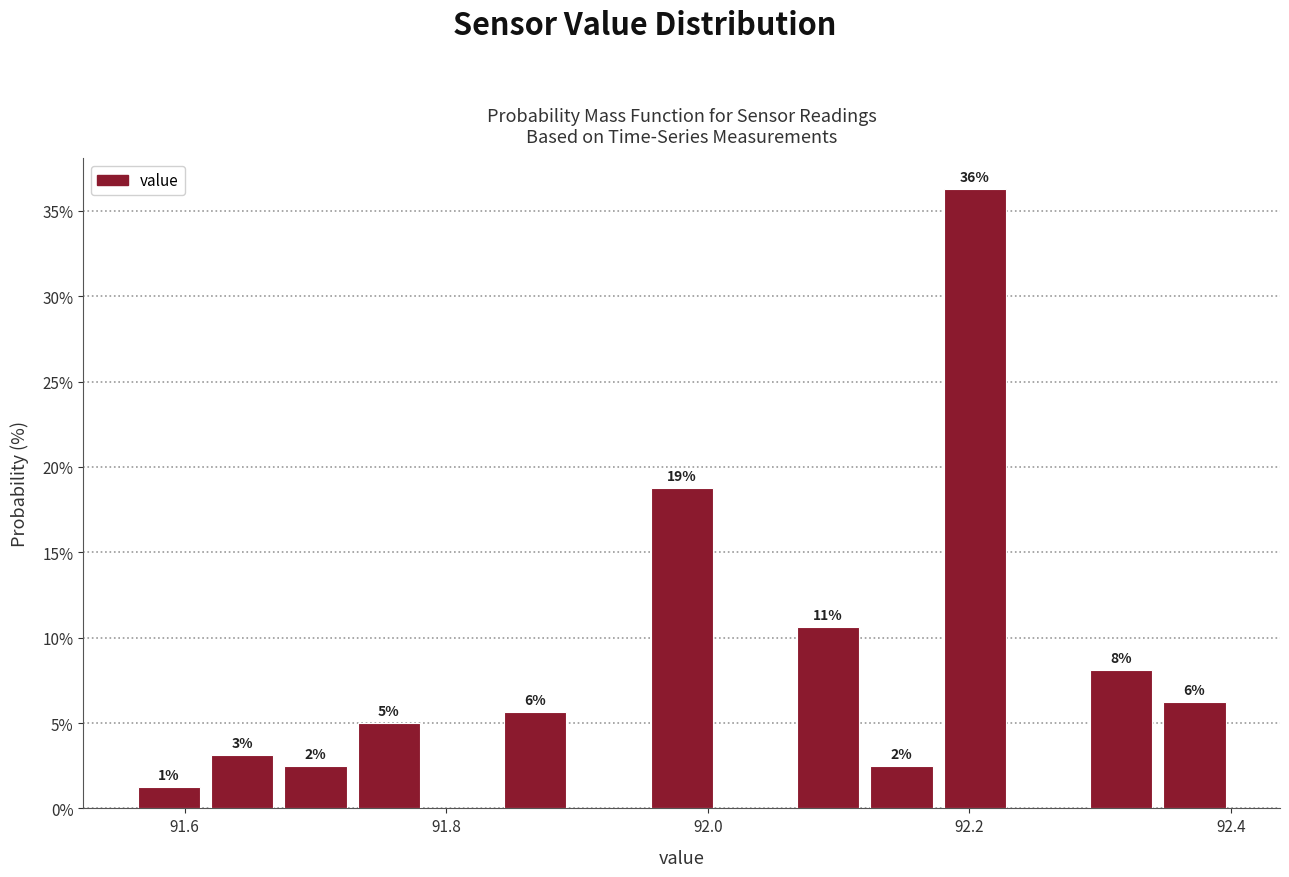

Around what value on the x-axis is the tallest bar? Give the approximate position of its centre, as read against the axis.

92.20